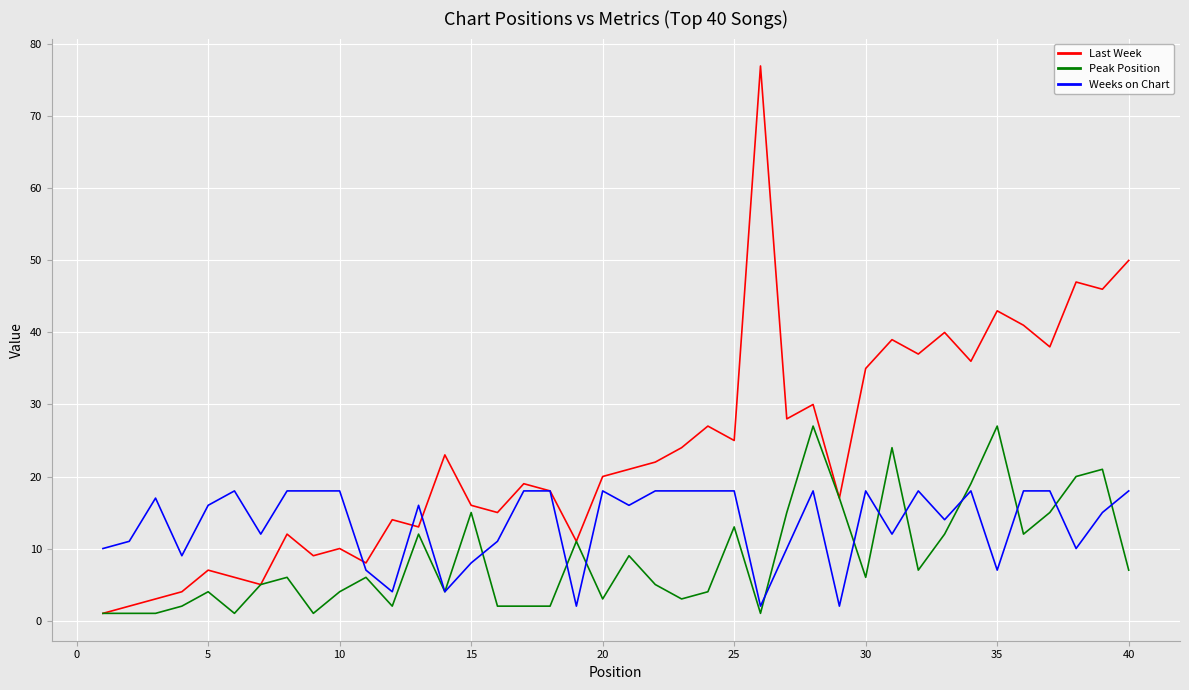

List the series in order of their peak value, lowest first.

Weeks on Chart, Peak Position, Last Week